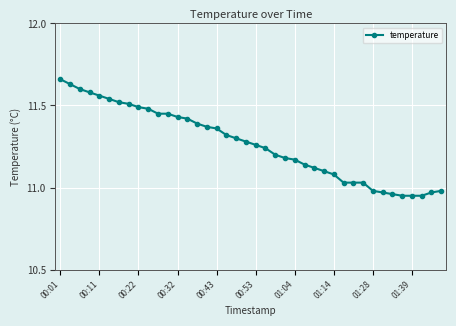

Is this an area chart (filled region under the line)?

No